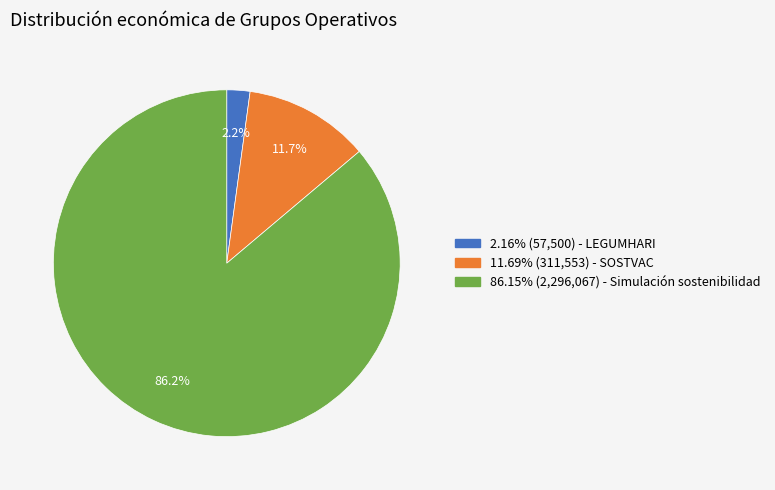

How many slices are in this pie chart?

3